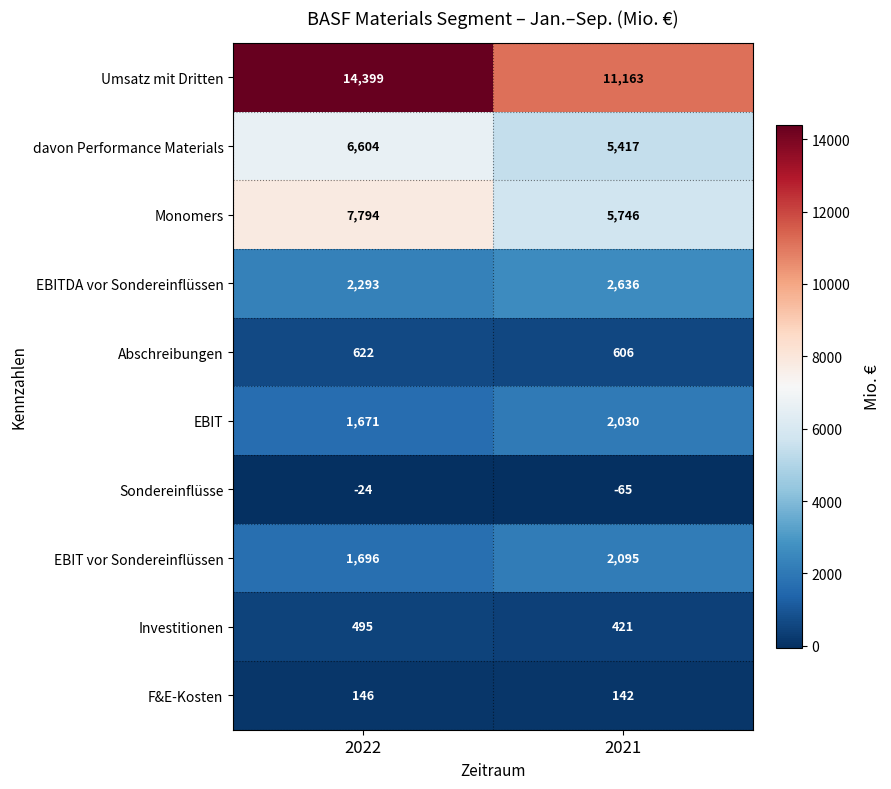

How many series are shown in this chart?

10